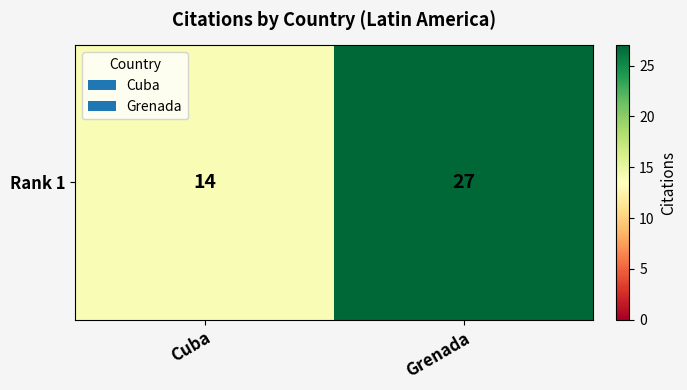

The chart shows a value of 23 at Cuba. True or false?

False